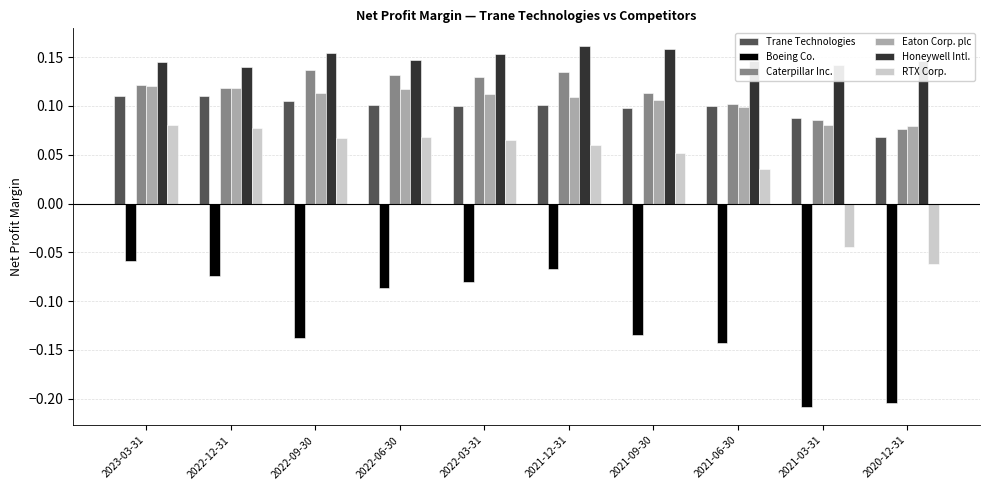

What is the label of the 7th bar from the left?

2021-09-30